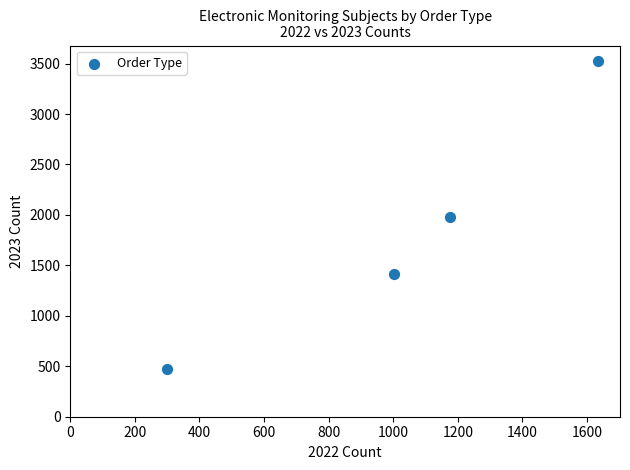

What is the range of X values (max minus min)?

1337